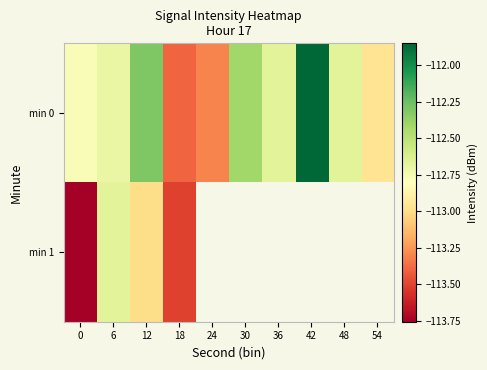

Between 42 and 12, which is larger?

42